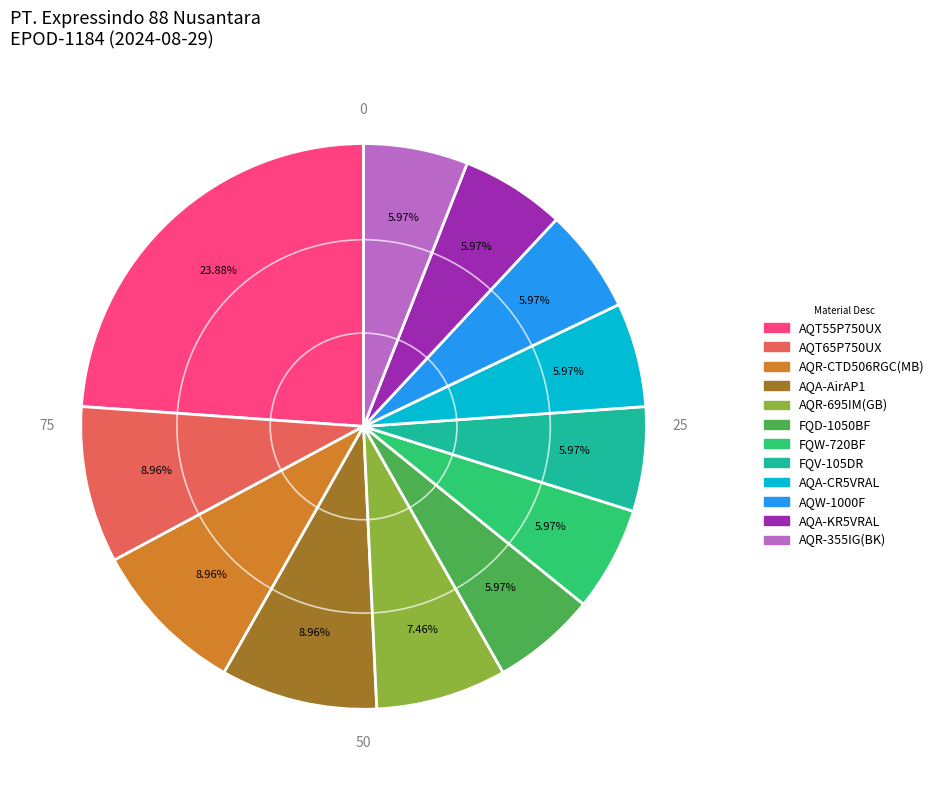

Does any single category account for the majority?

No